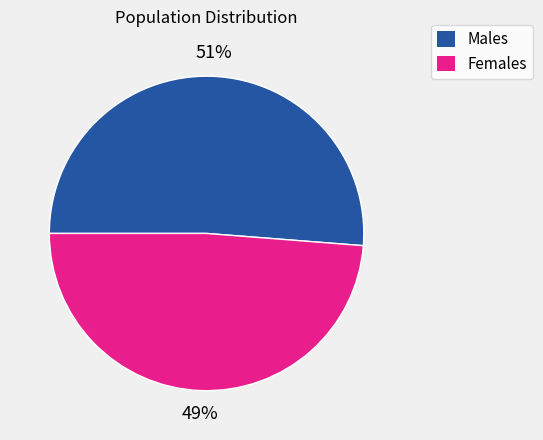

Is there a majority slice in this chart?

Yes